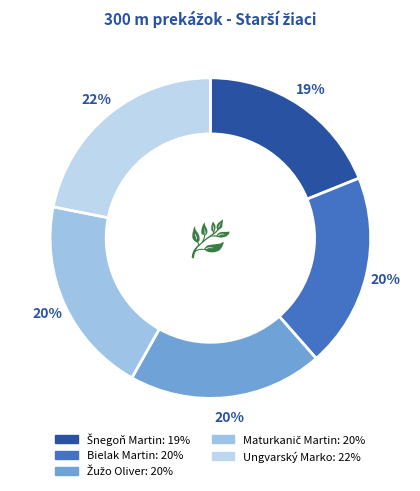

Is there a majority slice in this chart?

No